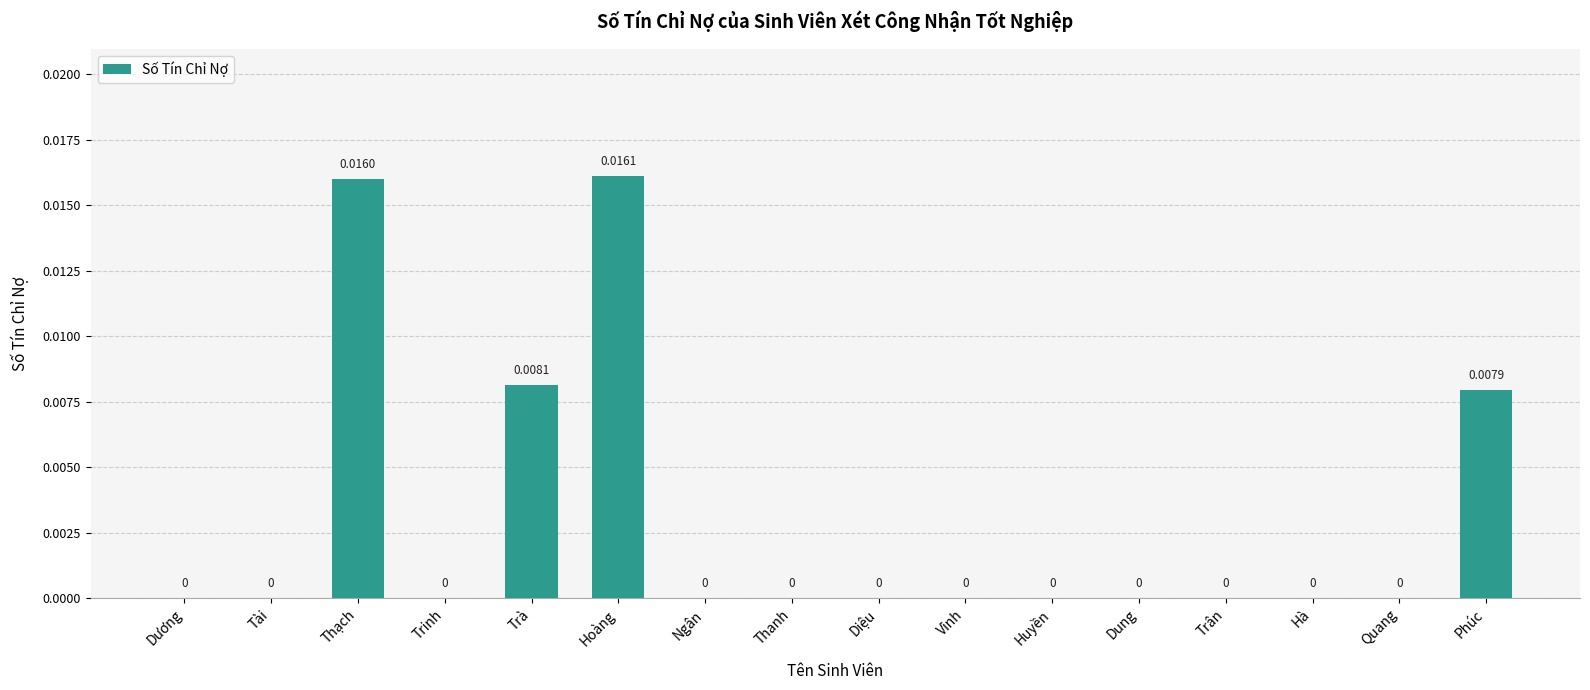

Does the chart contain stacked bars?

No